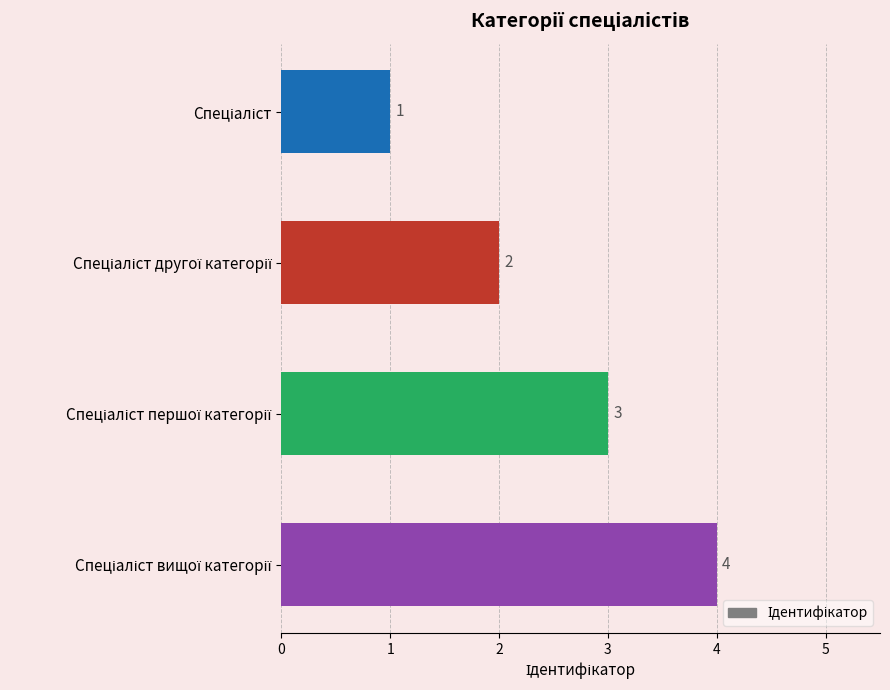

How many values are between 2 and 4?

3